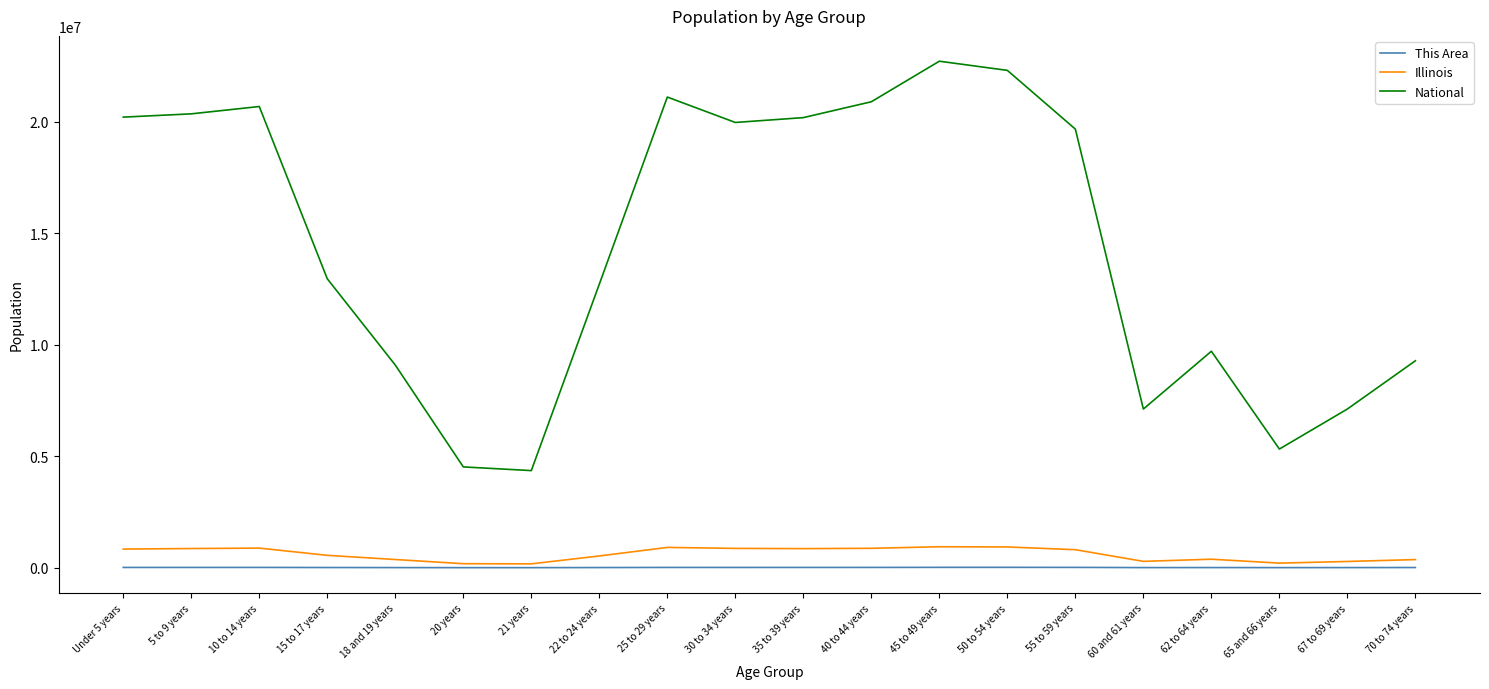

Which series has the largest range (max minus min)?

National